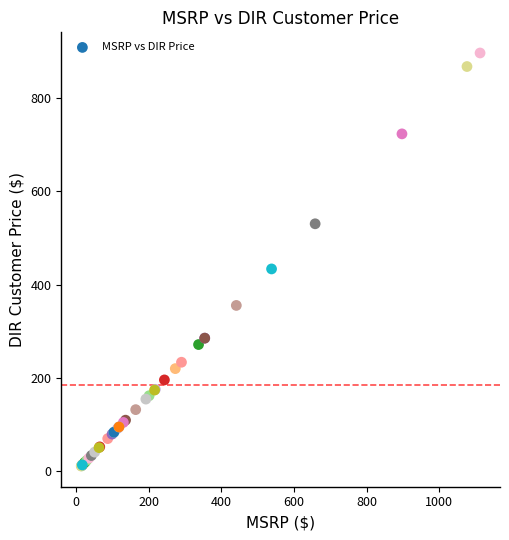

What Y value in the scatter plot is closest to 453?

433.6